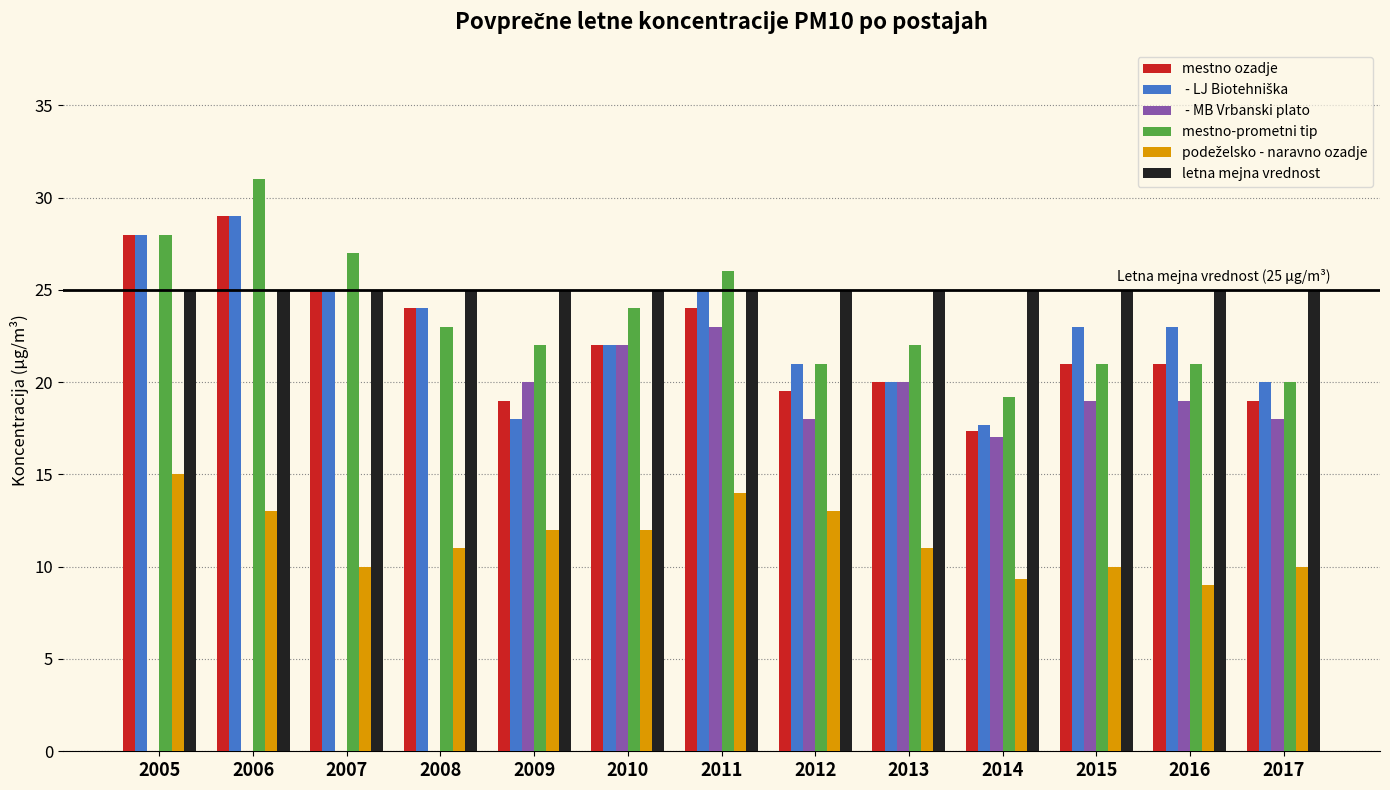

What is the maximum value shown in the chart?

31.0